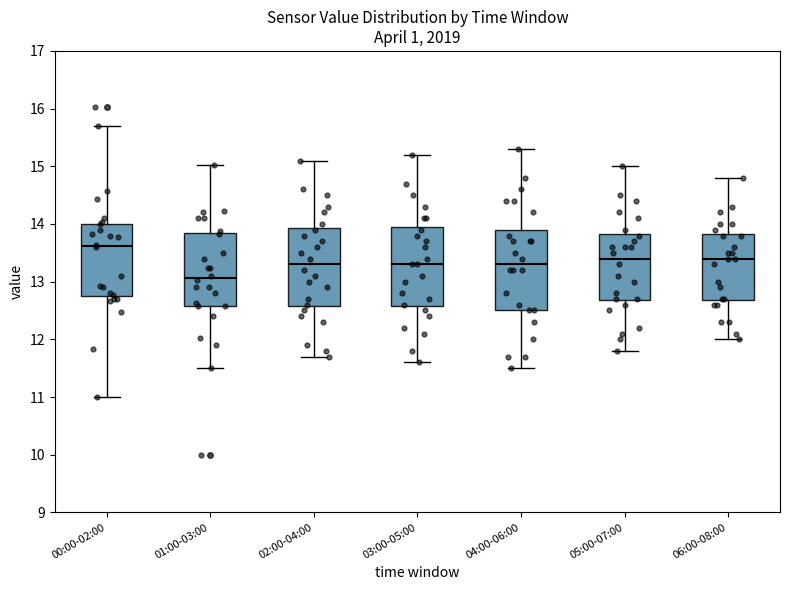

Reading left to right, transcribe this box plot: for each box, give where its median line is, the range the box spans, and where its two whiskers end, as read against the y-axis. The values are not printed on the chart, so give them approximately, as read against the axis.

00:00-02:00: median 13.6, box 12.8 to 14.0, whiskers 11.0 to 15.7
01:00-03:00: median 13.1, box 12.6 to 13.8, whiskers 11.5 to 15.0
02:00-04:00: median 13.3, box 12.6 to 13.9, whiskers 11.7 to 15.1
03:00-05:00: median 13.3, box 12.6 to 14.0, whiskers 11.6 to 15.2
04:00-06:00: median 13.3, box 12.5 to 13.9, whiskers 11.5 to 15.3
05:00-07:00: median 13.4, box 12.7 to 13.8, whiskers 11.8 to 15.0
06:00-08:00: median 13.4, box 12.7 to 13.8, whiskers 12.0 to 14.8